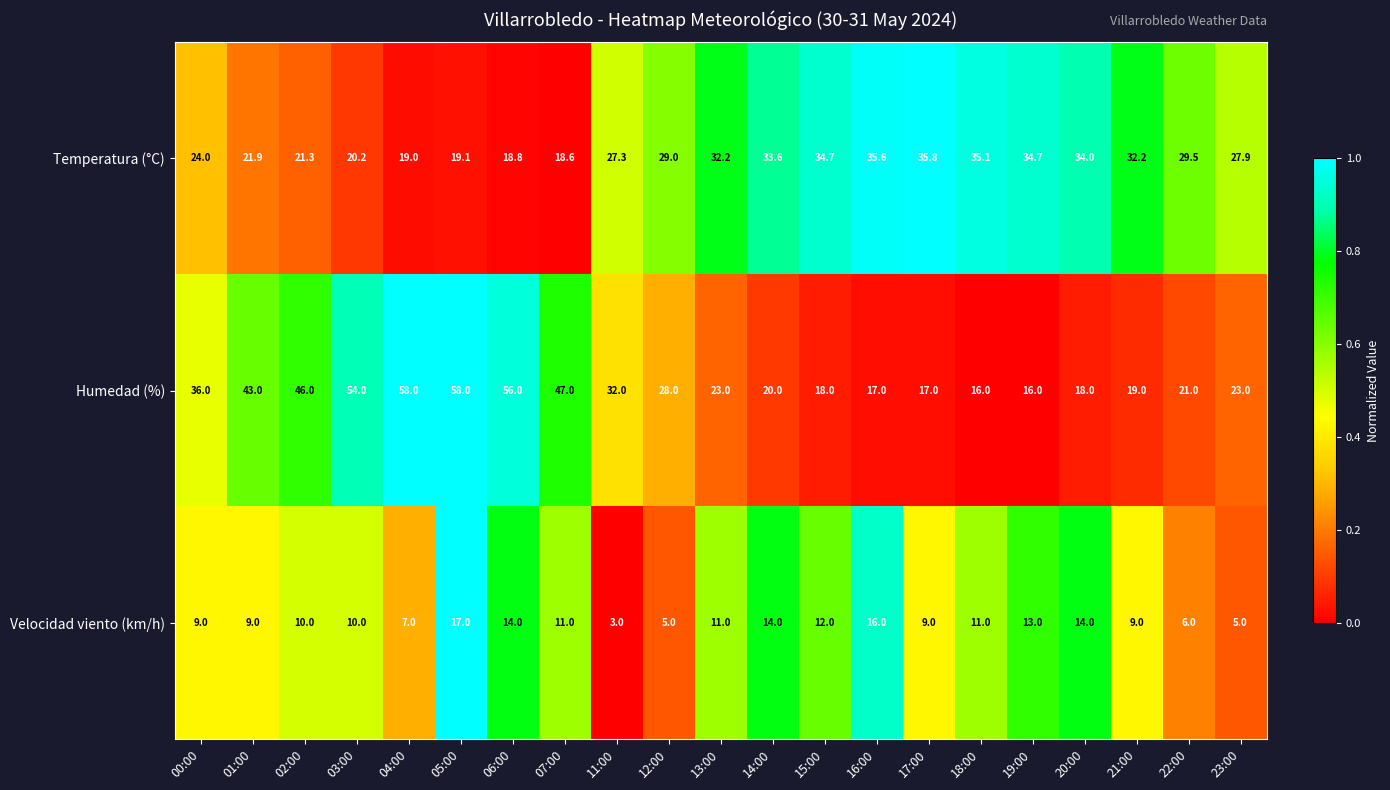

Rank the series at 16:00 from highest to lowest value.

Temperatura (°C), Humedad (%), Velocidad viento (km/h)